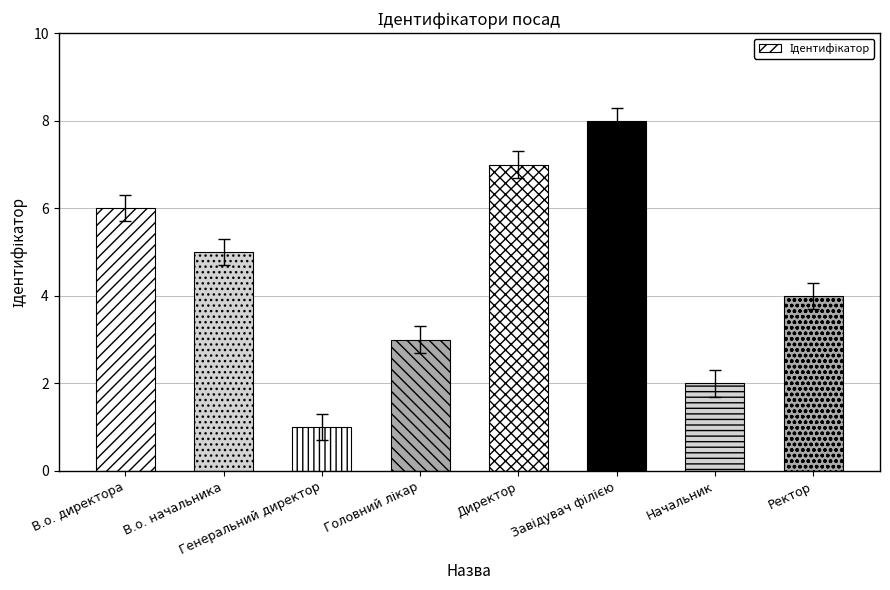

How many series are shown in this chart?

1